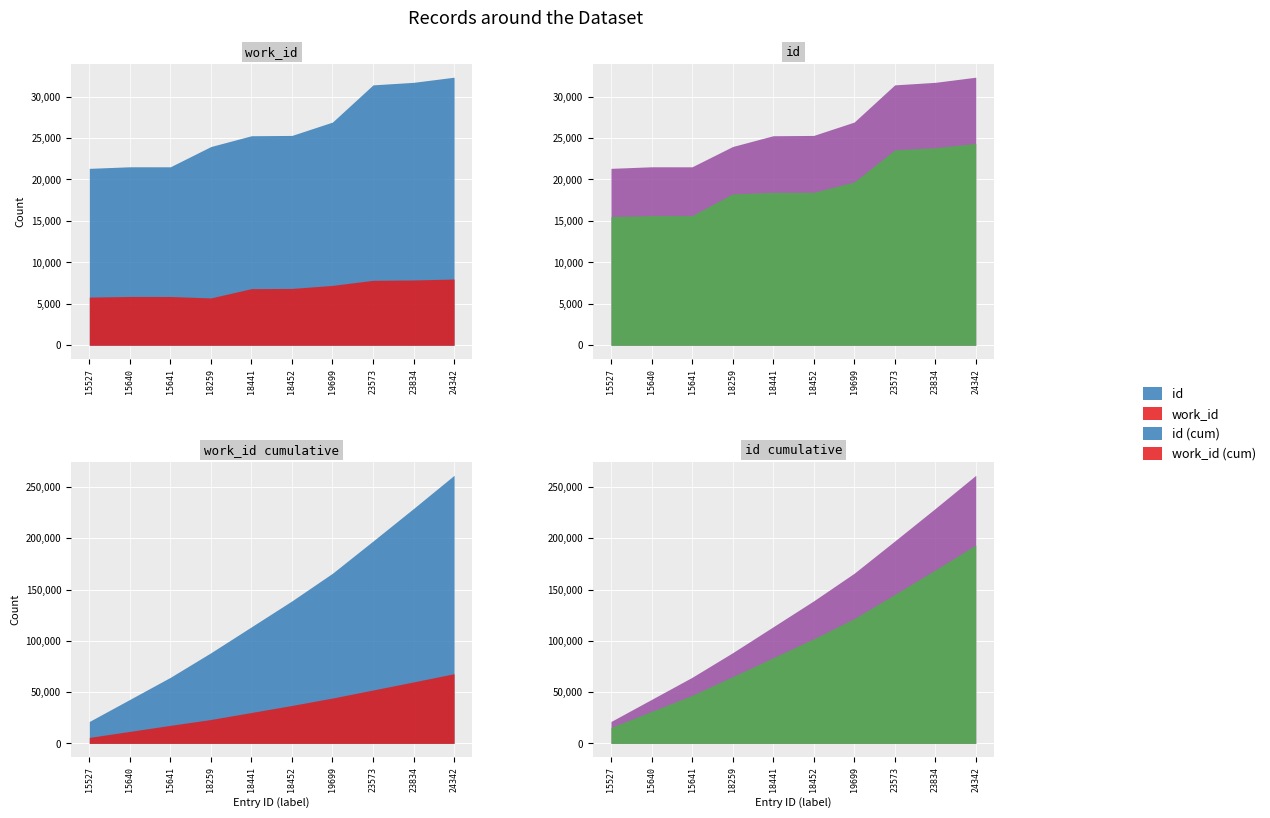

At 15527, list the series in order from largest to smallest.

id, work_id